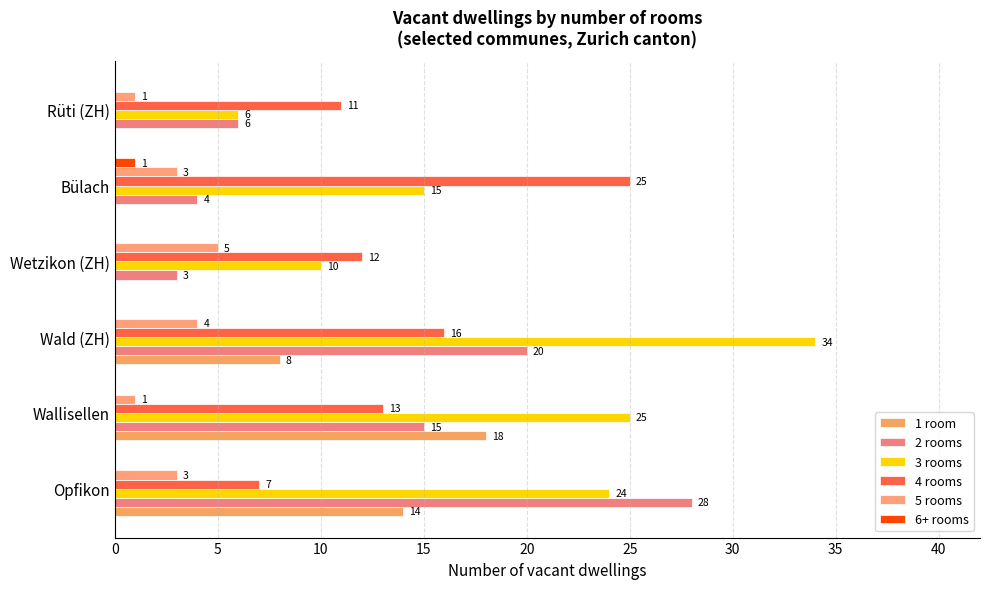

How many categories are shown in the chart?

6